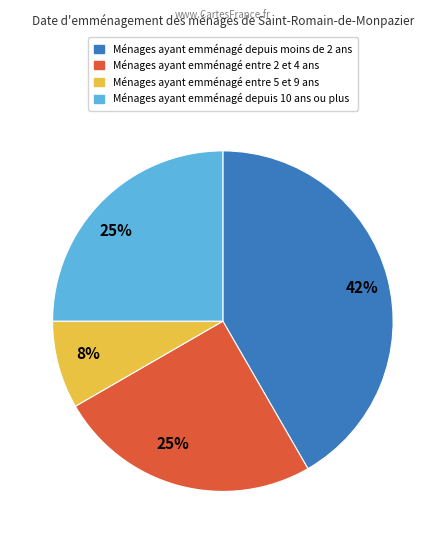

Is there any slice that represents more than half of the pie?

No